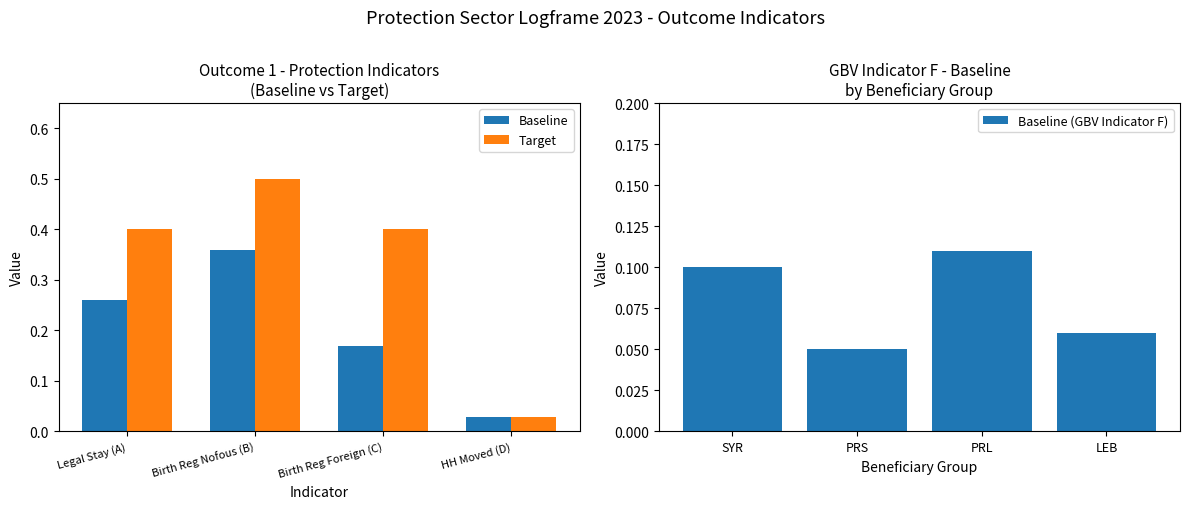

Which category has the highest value in the Baseline series?

Birth Reg Nofous (B)